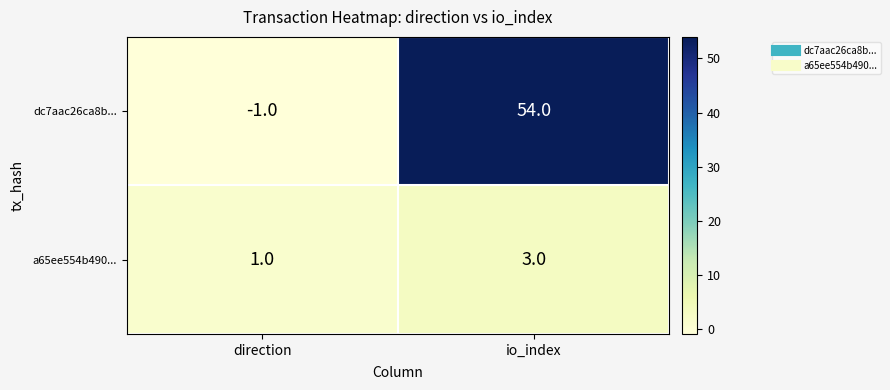

List the series in order of their overall mean, lowest first.

a65ee554b490..., dc7aac26ca8b...